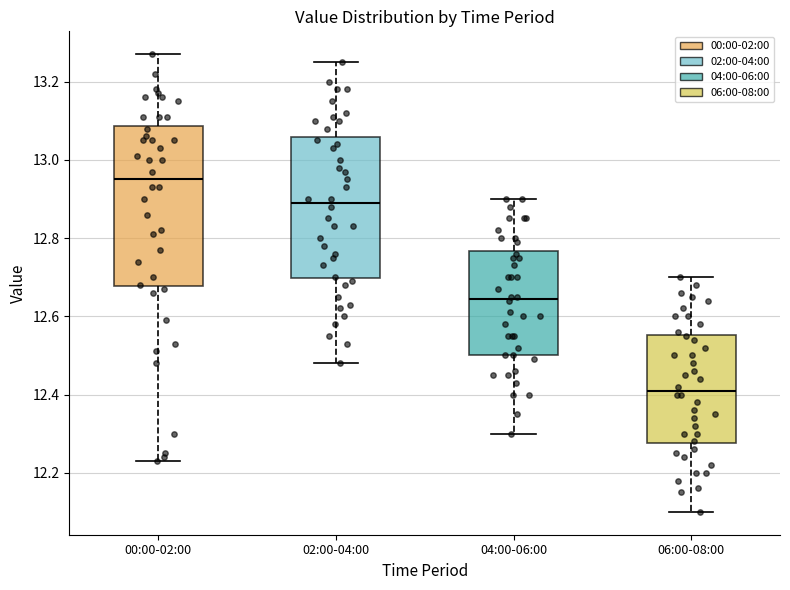

Which box is the tallest, from its lower edge to its upper edge?

00:00-02:00